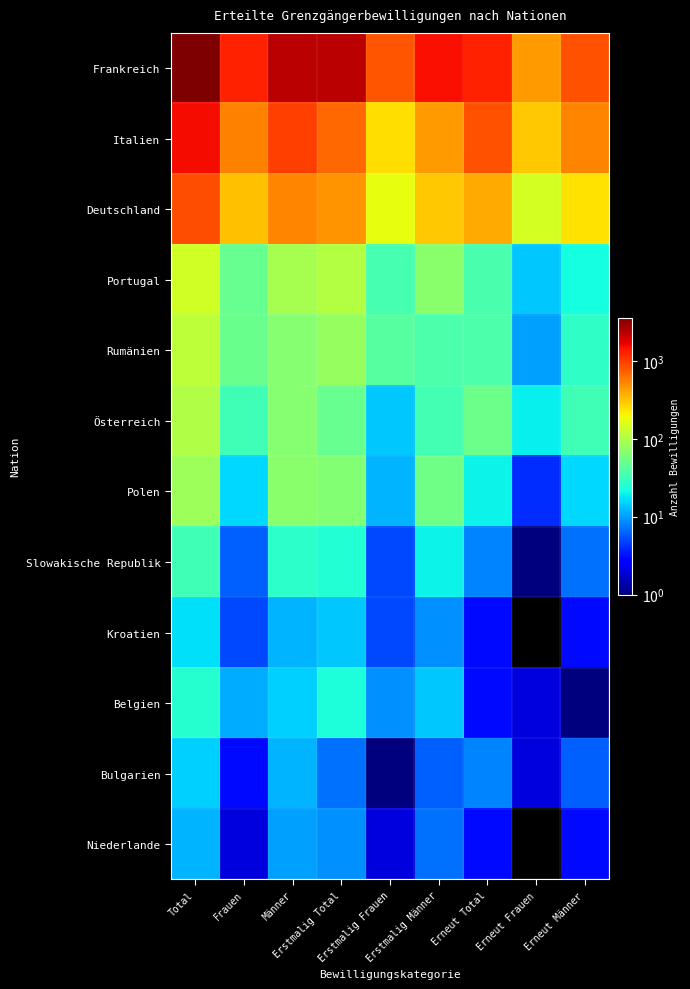

List the series in order of their peak value, lowest first.

Niederlande, Bulgarien, Kroatien, Belgien, Slowakische Republik, Polen, Österreich, Rumänien, Portugal, Deutschland, Italien, Frankreich